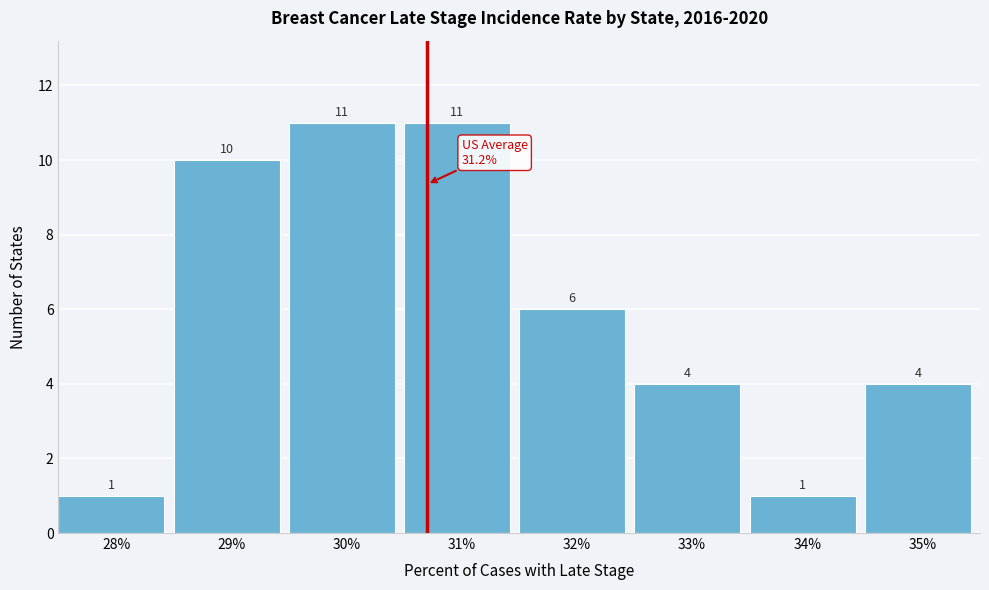

Reading right to left, transcribe all the data shown in this chart.

35%=4	34%=1	33%=4	32%=6	31%=11	30%=11	29%=10	28%=1